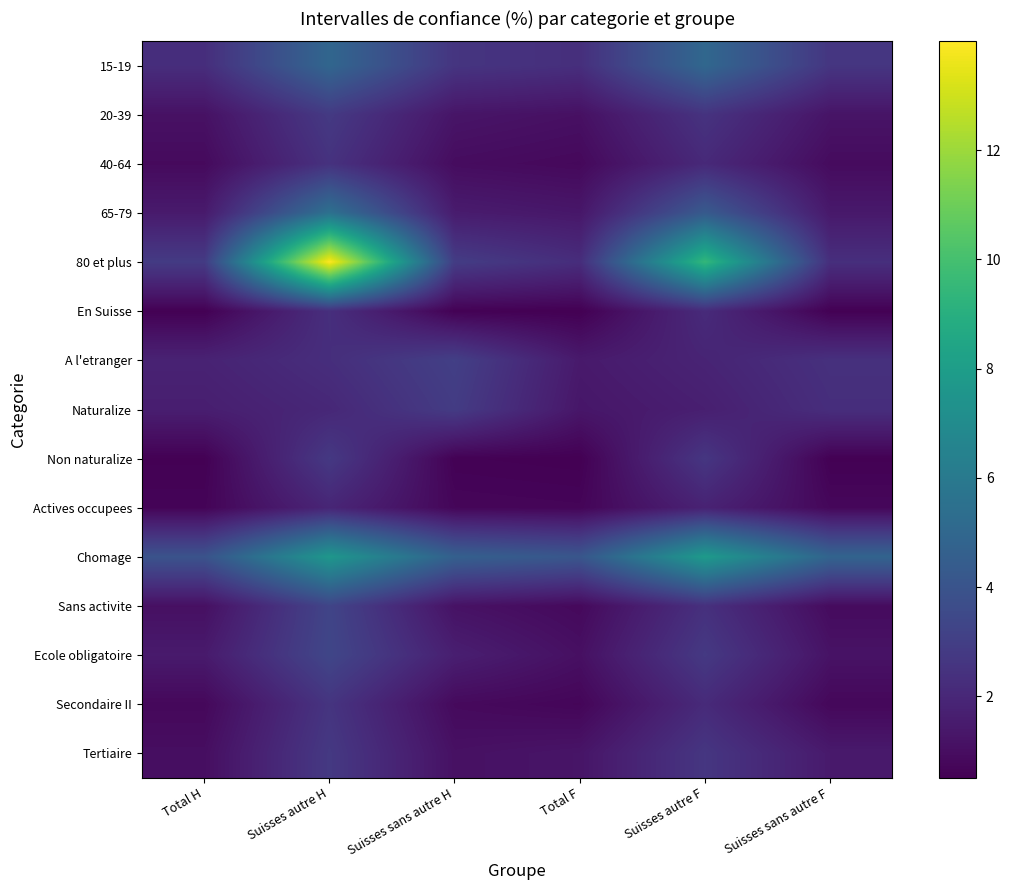

Reading left to right, transcribe all the data shown in this chart.

15-19: Total H=2.3	Suisses autre H=4.9	Suisses sans autre H=2.6	Total F=2.3	Suisses autre F=5.0	Suisses sans autre F=2.6
20-39: Total H=1.1	Suisses autre H=2.8	Suisses sans autre H=1.3	Total F=1.1	Suisses autre F=2.5	Suisses sans autre F=1.2
40-64: Total H=0.9	Suisses autre H=2.5	Suisses sans autre H=0.9	Total F=0.8	Suisses autre F=2.1	Suisses sans autre F=0.9
65-79: Total H=1.5	Suisses autre H=5.5	Suisses sans autre H=1.5	Total F=1.3	Suisses autre F=4.3	Suisses sans autre F=1.4
80 et plus: Total H=2.8	Suisses autre H=14.0	Suisses sans autre H=2.9	Total F=2.3	Suisses autre F=9.4	Suisses sans autre F=2.3
En Suisse: Total H=0.5	Suisses autre H=2.3	Suisses sans autre H=0.6	Total F=0.5	Suisses autre F=2.2	Suisses sans autre F=0.5
A l'etranger: Total H=1.8	Suisses autre H=2.3	Suisses sans autre H=3.1	Total F=1.4	Suisses autre F=1.9	Suisses sans autre F=2.4
Naturalize: Total H=1.6	Suisses autre H=2.0	Suisses sans autre H=2.9	Total F=1.3	Suisses autre F=1.7	Suisses sans autre F=2.3
Non naturalize: Total H=0.5	Suisses autre H=2.8	Suisses sans autre H=0.6	Total F=0.5	Suisses autre F=2.6	Suisses sans autre F=0.5
Actives occupees: Total H=0.7	Suisses autre H=1.9	Suisses sans autre H=0.7	Total F=0.7	Suisses autre F=1.8	Suisses sans autre F=0.8
Chomage: Total H=4.0	Suisses autre H=7.6	Suisses sans autre H=4.6	Total F=4.1	Suisses autre F=7.8	Suisses sans autre F=4.8
Sans activite: Total H=1.1	Suisses autre H=3.3	Suisses sans autre H=1.2	Total F=0.8	Suisses autre F=2.4	Suisses sans autre F=0.9
Ecole obligatoire: Total H=1.5	Suisses autre H=3.4	Suisses sans autre H=1.7	Total F=1.1	Suisses autre F=2.8	Suisses sans autre F=1.2
Secondaire II: Total H=0.8	Suisses autre H=2.6	Suisses sans autre H=0.9	Total F=0.7	Suisses autre F=2.1	Suisses sans autre F=0.8
Tertiaire: Total H=1.0	Suisses autre H=2.8	Suisses sans autre H=1.1	Total F=1.3	Suisses autre F=2.6	Suisses sans autre F=1.5